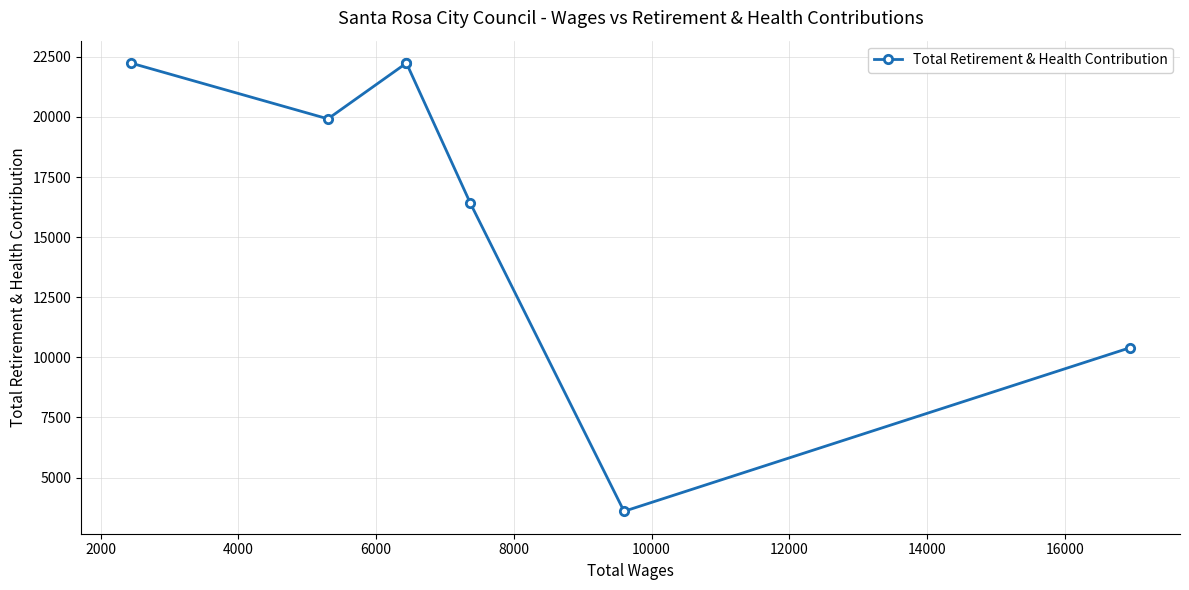

What is the smallest value displayed?

3595